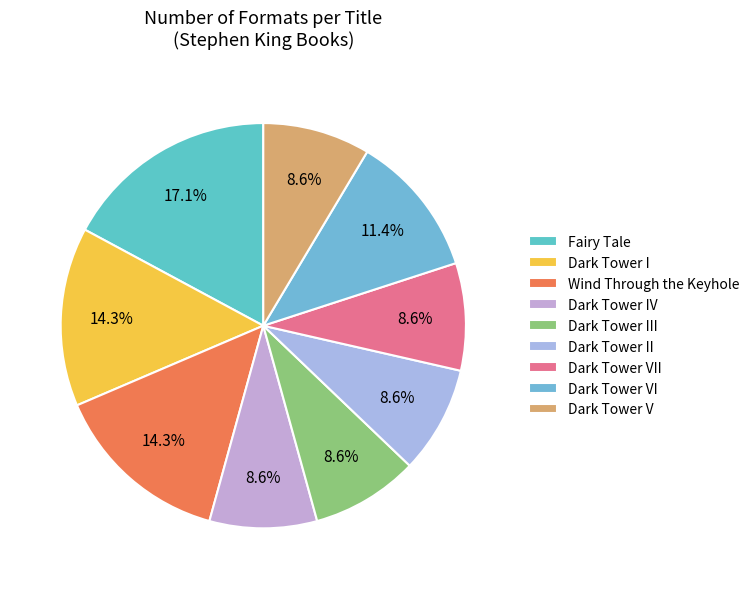

To the nearest percent, what percentage of the pie is Wind Through the Keyhole?

14%